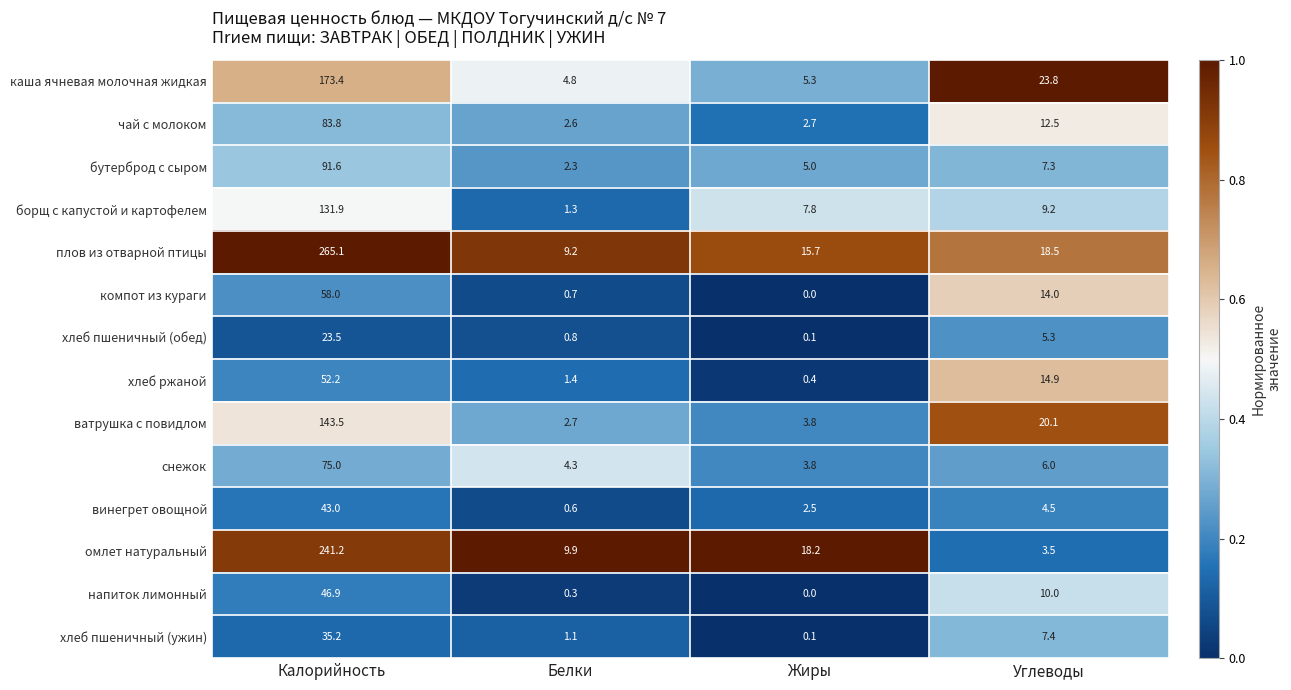

Which series has the widest spread of values?

плов из отварной птицы